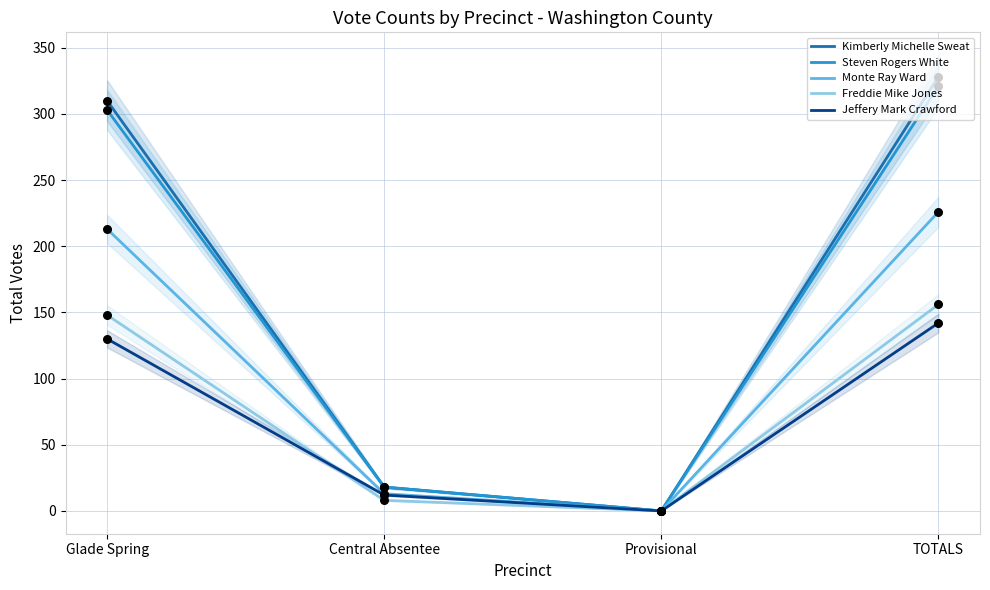

Is the value of Jeffery Mark Crawford at Central Absentee greater than the value of Kimberly Michelle Sweat at Glade Spring?

No